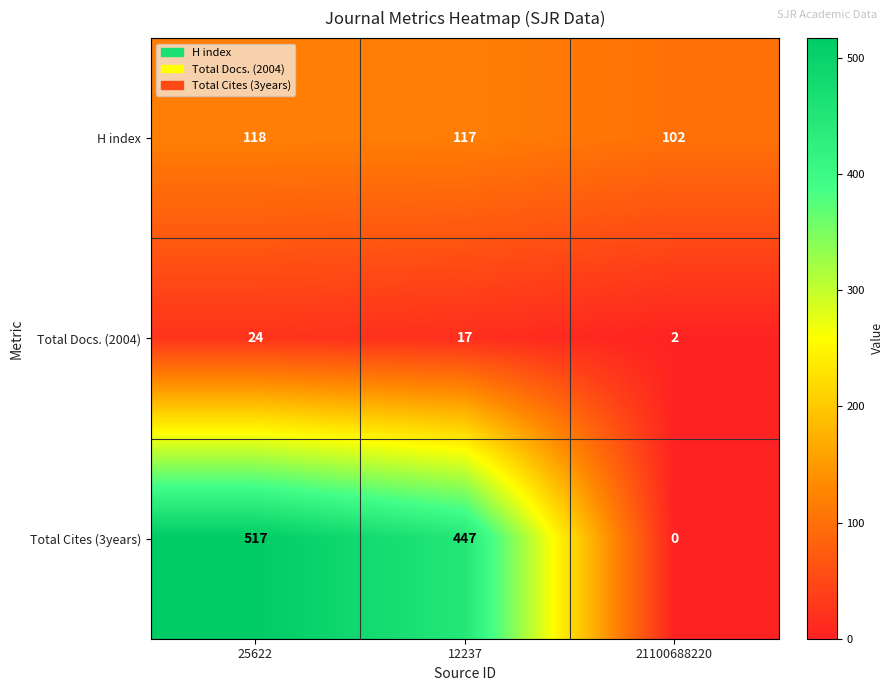

Is it true that Total Docs. (2004) equals 24 at 25622?

True